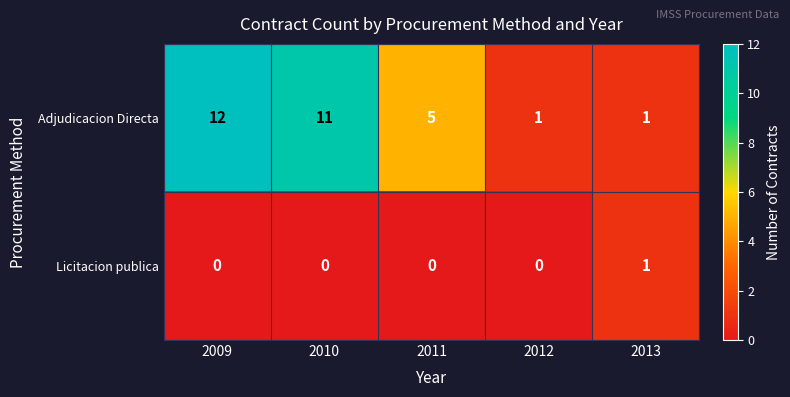

The value of Licitacion publica at 2009 is 1. True or false?

False